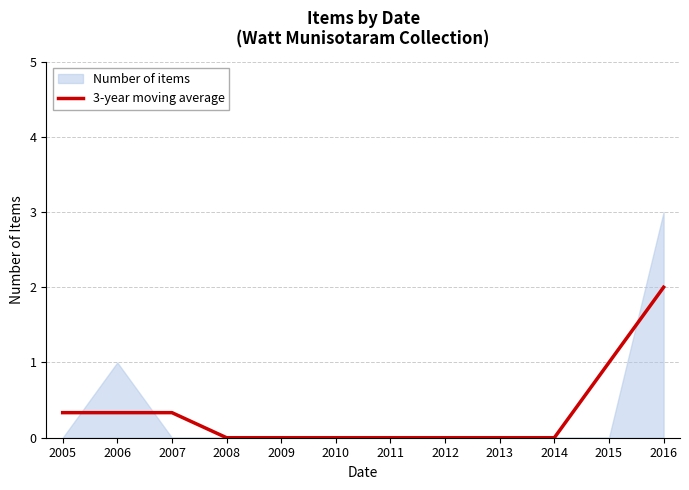

Which category has the lowest value across all series?

2008